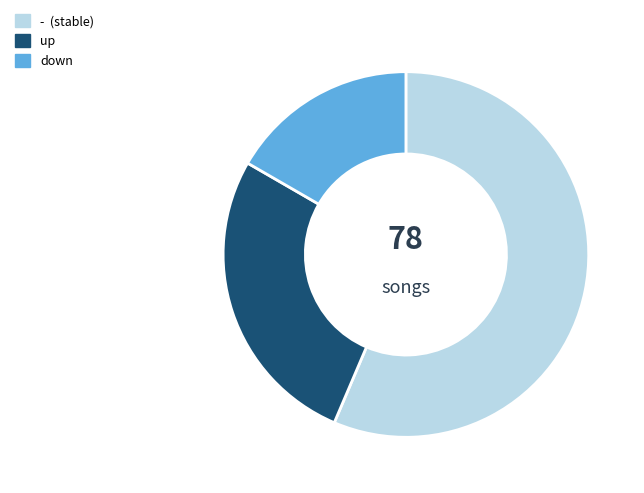

Is down the majority of the pie?

No